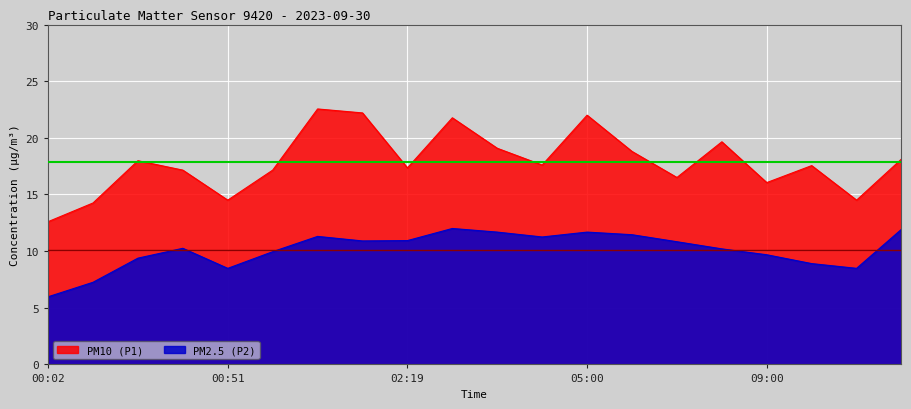

List the labels in order of PM10 (P1) value, smallest first.

00:02, 00:14, 00:51, 11:00, 09:00, 07:00, 00:38, 01:49, 02:19, 10:00, 04:00, 00:26, 12:00, 06:00, 03:00, 08:00, 02:29, 05:00, 02:09, 01:59